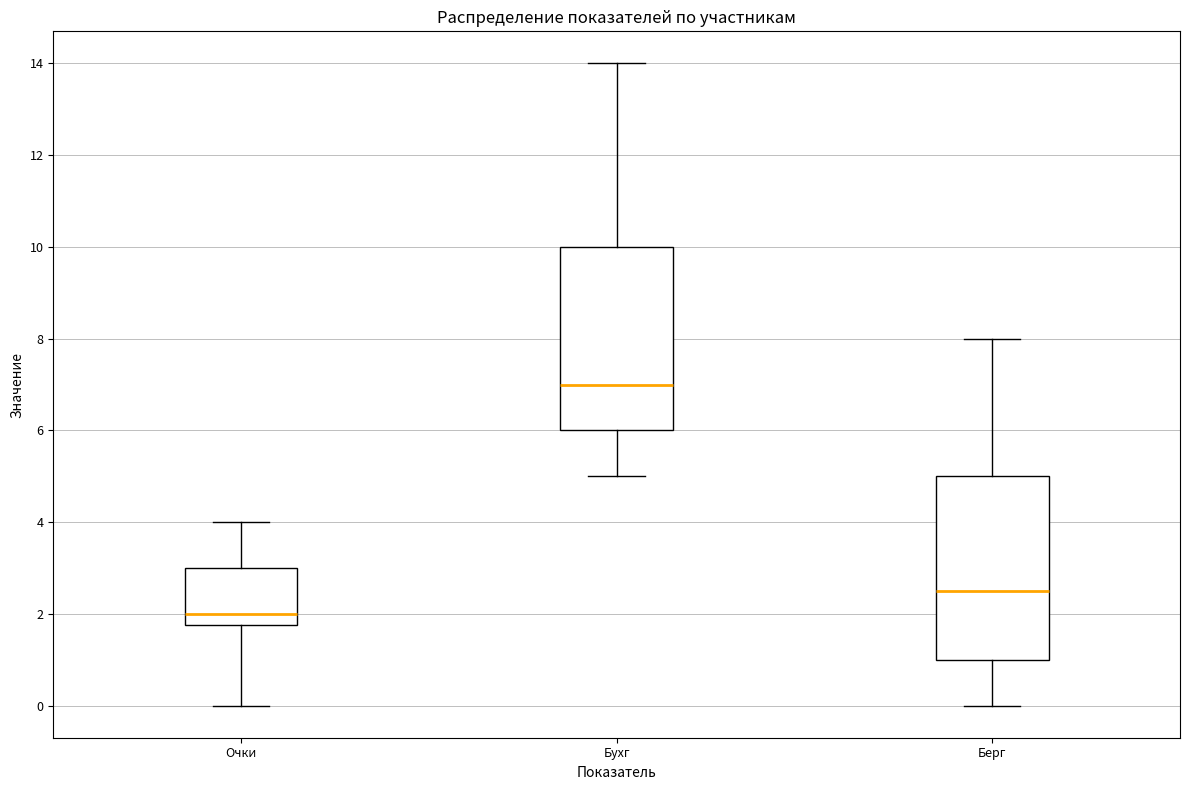

Reading left to right, read every box against the y-axis: the position of its median line, the range the box covers, and the ends of its whiskers. The values are not printed on the chart, so give them approximately, as read against the axis.

Очки: median 2.0, box 1.8 to 3.0, whiskers 0.0 to 4.0
Бухг: median 7.0, box 6.0 to 10.0, whiskers 5.0 to 14.0
Берг: median 2.6, box 1.0 to 5.0, whiskers 0.0 to 8.0